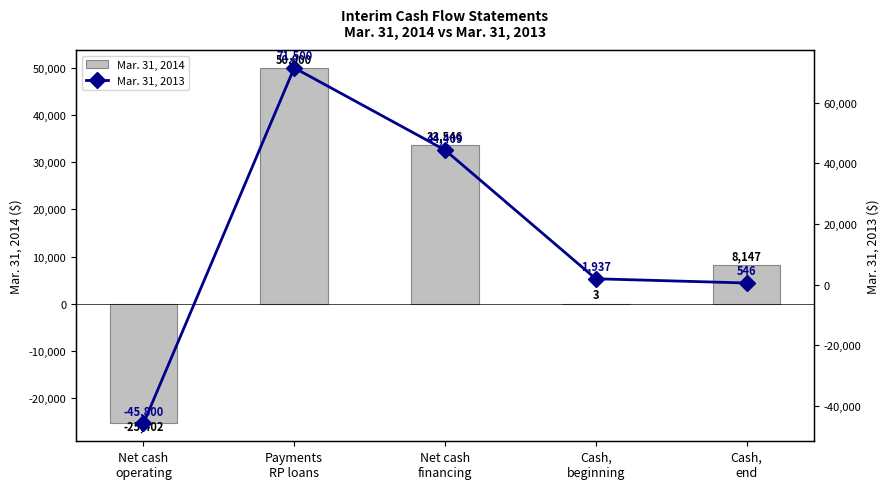

What is the sum of the Mar. 31, 2014 values at Net cash
operating and Cash,
end?

-17255